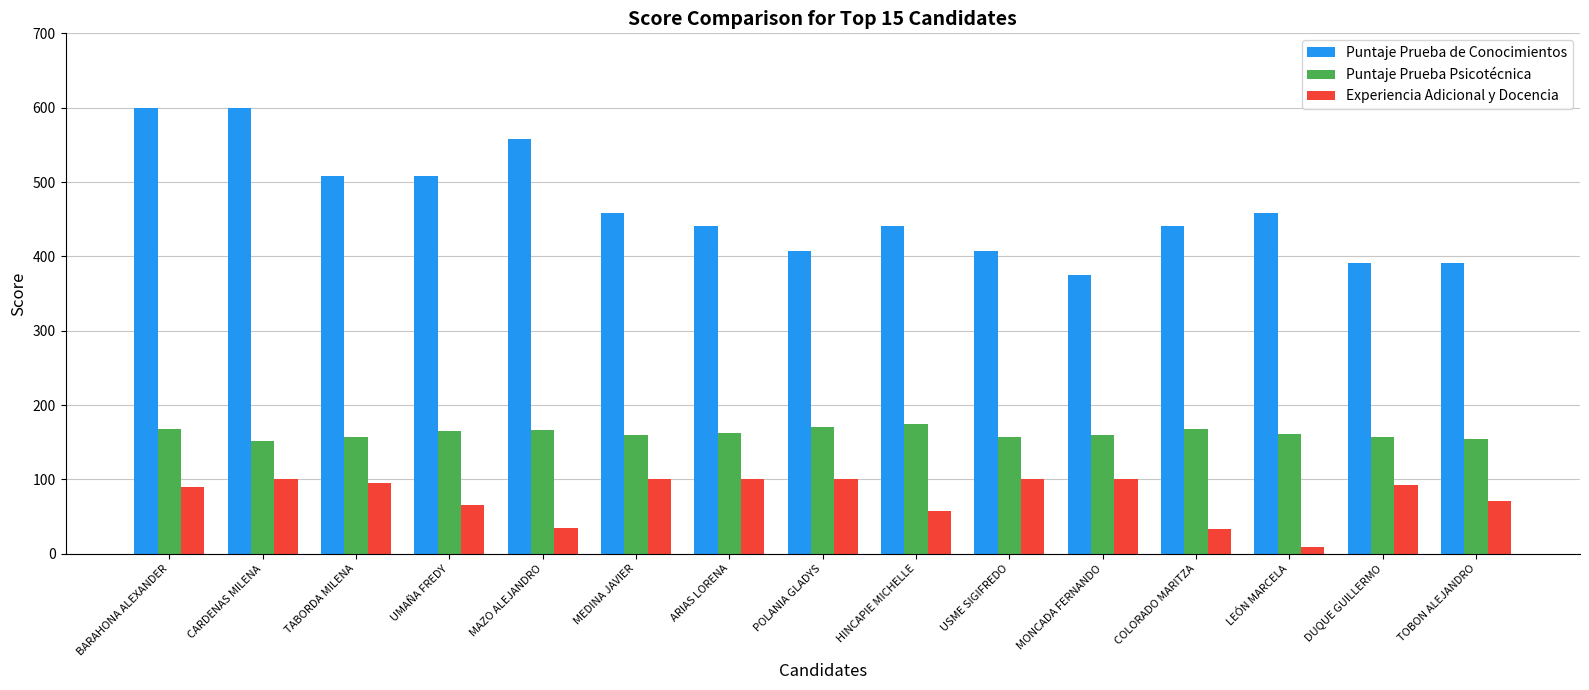

How many groups of bars are there?

15